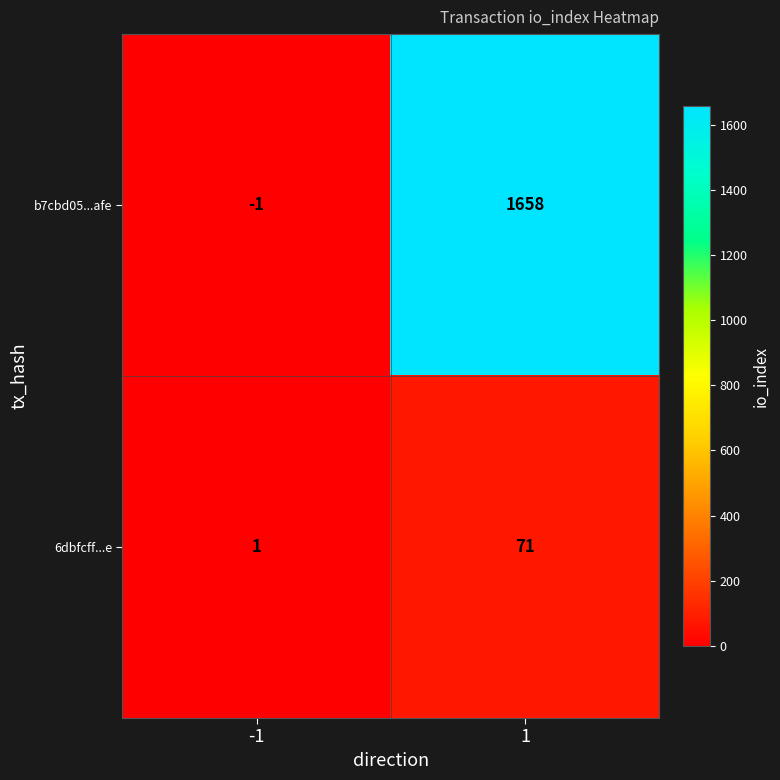

At how many categories does at least one series exceed 845?

1